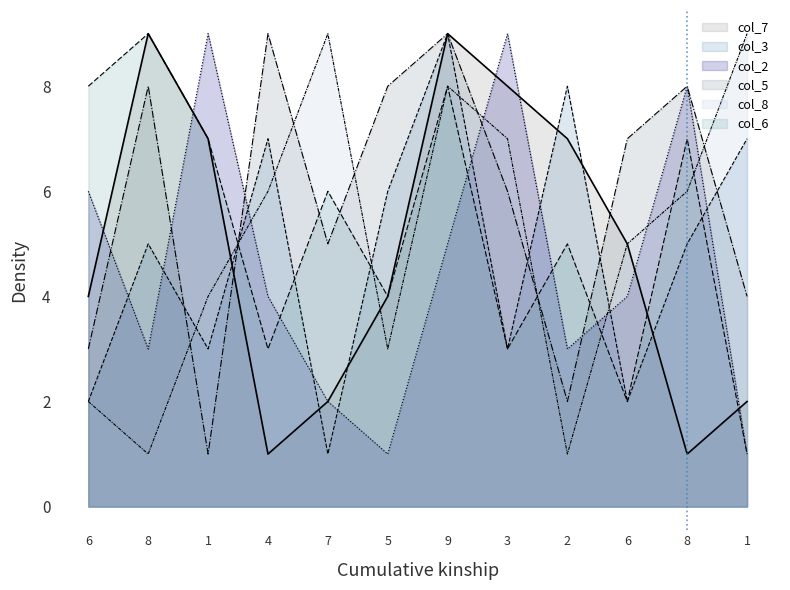

Reading right to left, what are all the values shown in this chart?

col_7: 1=2	8=1	6=5	2=7	3=8	9=9	5=4	7=2	4=1	1=7	8=9	6=4
col_3: 1=7	8=5	6=2	2=8	3=3	9=9	5=6	7=1	4=7	1=3	8=5	6=2
col_2: 1=1	8=8	6=4	2=3	3=9	9=5	5=1	7=2	4=4	1=9	8=3	6=6
col_5: 1=4	8=8	6=7	2=2	3=6	9=9	5=8	7=5	4=9	1=1	8=8	6=3
col_8: 1=9	8=6	6=5	2=1	3=7	9=8	5=3	7=9	4=6	1=4	8=1	6=2
col_6: 1=1	8=7	6=2	2=5	3=3	9=8	5=4	7=6	4=3	1=7	8=9	6=8